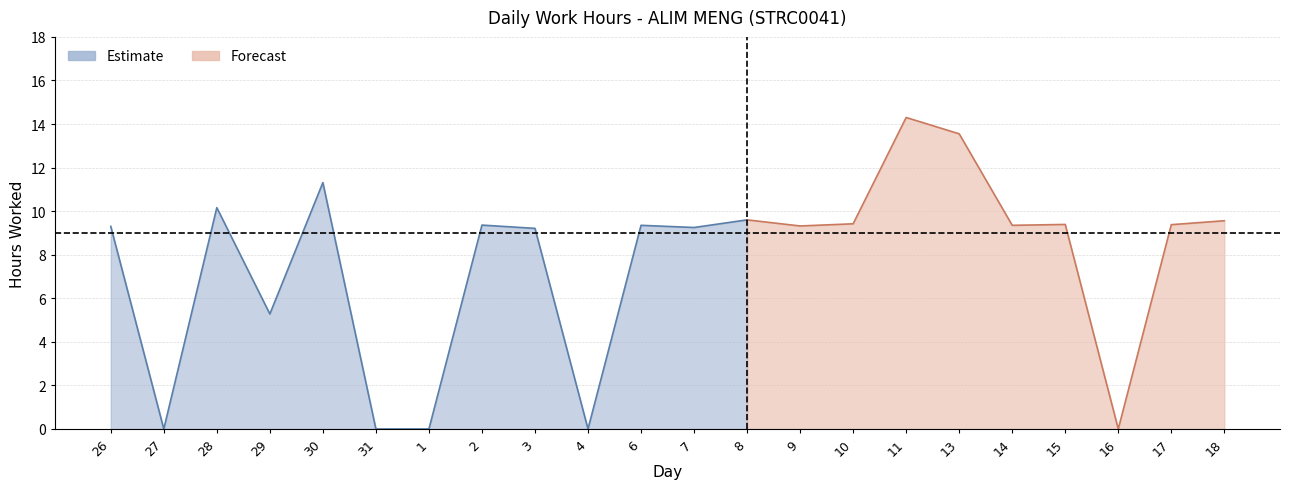

List the labels in order of value, largest first.

11, 13, 30, 28, 8, 18, 10, 15, 17, 2, 6, 14, 9, 26, 7, 3, 29, 27, 31, 1, 4, 16